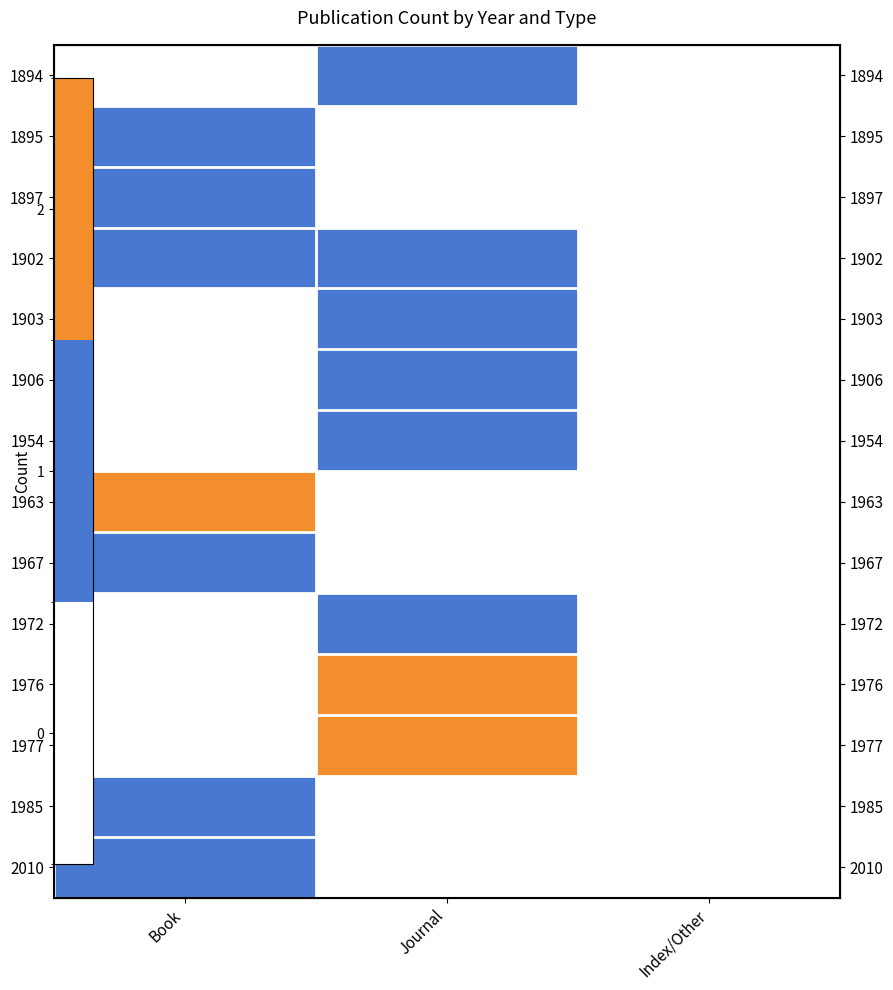

What is the sum of all 1906 values?

1